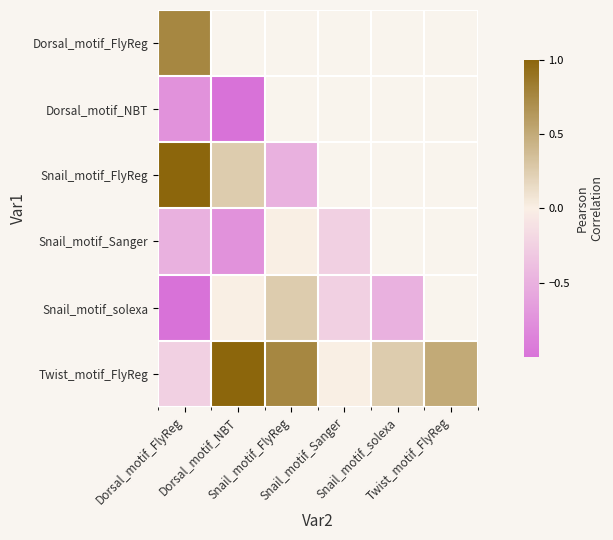

What is the minimum value for Dorsal_motif_FlyReg?

0.8